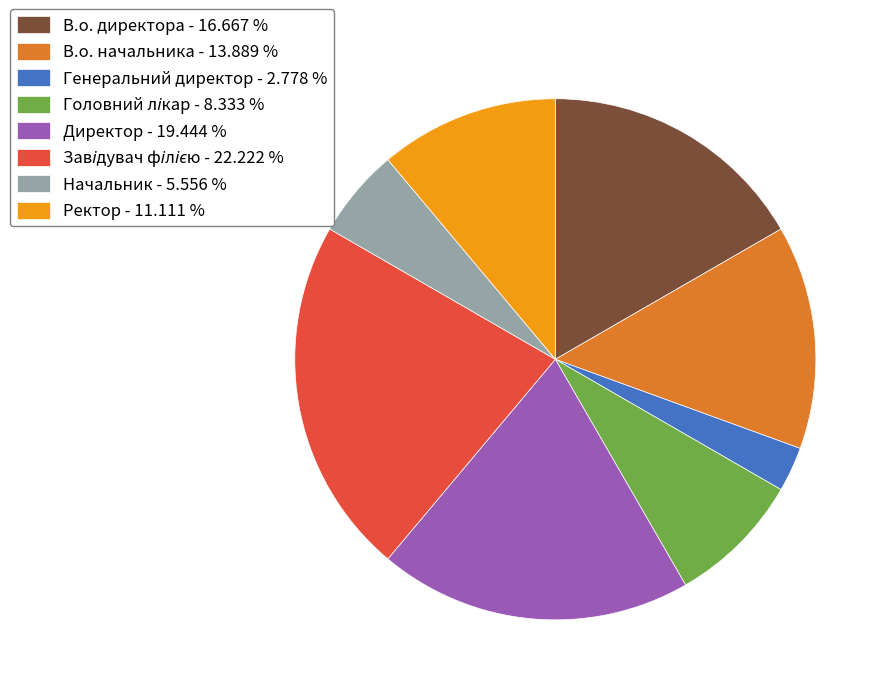

What is the ratio of the value at Генеральний директор - 2.778 % to the value at Начальник - 5.556 %?

0.5